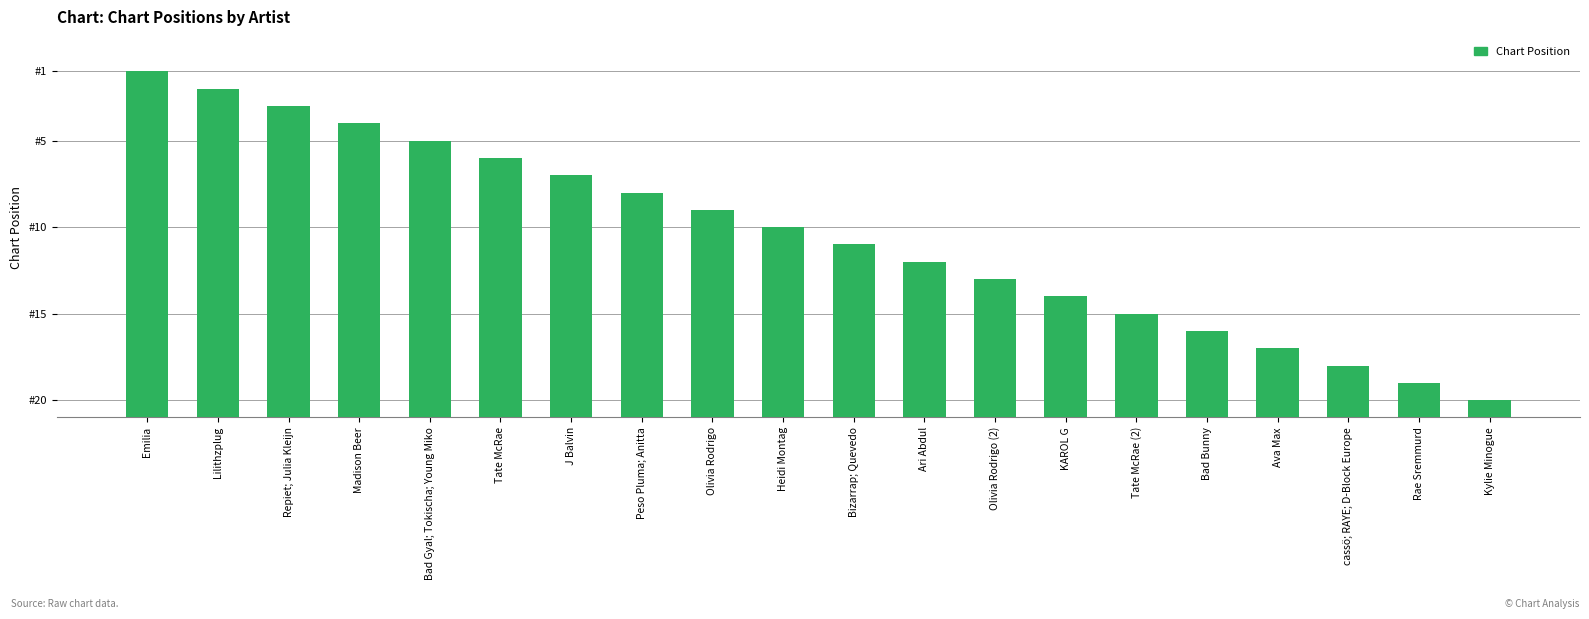

True or false: the data shows 17 at Madison Beer.

True